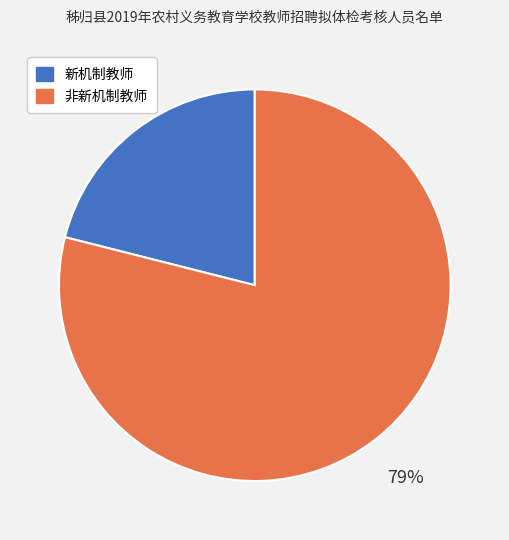

To the nearest percent, what is the average slice percentage?

50%